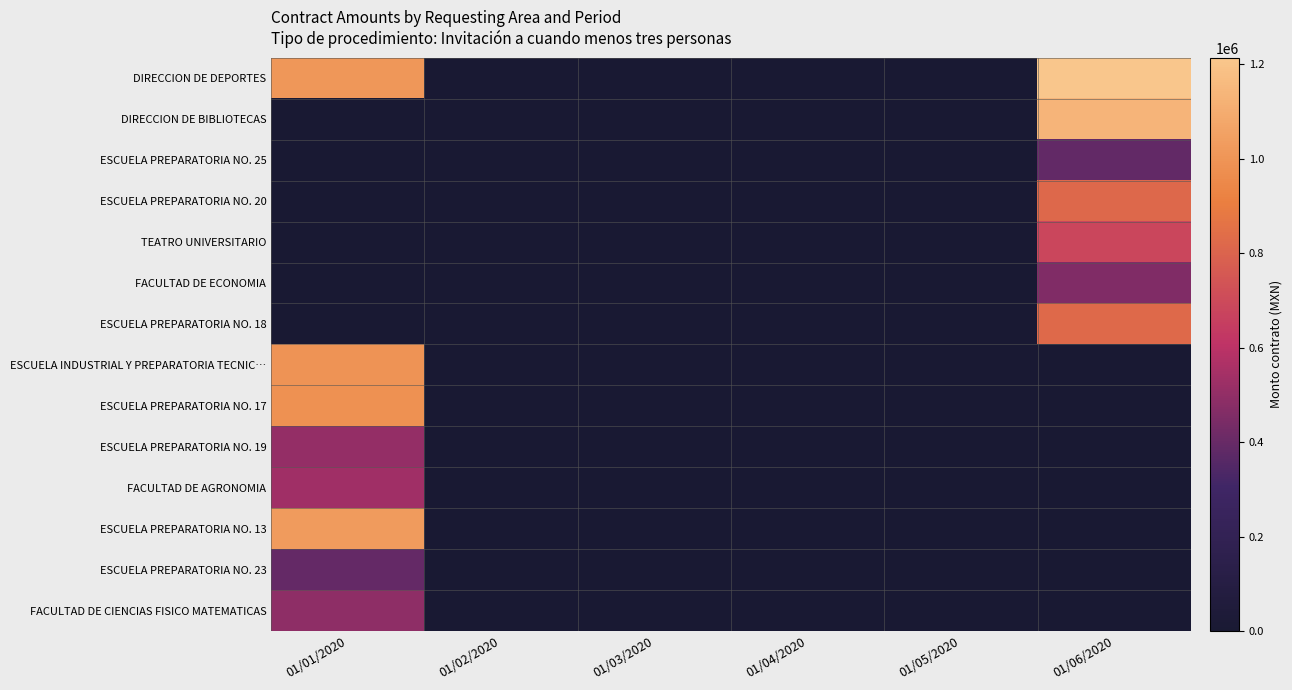

Reading right to left, transcribe all the data shown in this chart.

DIRECCION DE DEPORTES: 01/06/2020=1214196	01/05/2020=0	01/04/2020=0	01/03/2020=0	01/02/2020=0	01/01/2020=1010826
DIRECCION DE BIBLIOTECAS: 01/06/2020=1137080	01/05/2020=0	01/04/2020=0	01/03/2020=0	01/02/2020=0	01/01/2020=0
ESCUELA PREPARATORIA NO. 25: 01/06/2020=384709	01/05/2020=0	01/04/2020=0	01/03/2020=0	01/02/2020=0	01/01/2020=0
ESCUELA PREPARATORIA NO. 20: 01/06/2020=819847	01/05/2020=0	01/04/2020=0	01/03/2020=0	01/02/2020=0	01/01/2020=0
TEATRO UNIVERSITARIO: 01/06/2020=683563	01/05/2020=0	01/04/2020=0	01/03/2020=0	01/02/2020=0	01/01/2020=0
FACULTAD DE ECONOMIA: 01/06/2020=458600	01/05/2020=0	01/04/2020=0	01/03/2020=0	01/02/2020=0	01/01/2020=0
ESCUELA PREPARATORIA NO. 18: 01/06/2020=821914	01/05/2020=0	01/04/2020=0	01/03/2020=0	01/02/2020=0	01/01/2020=0
ESCUELA INDUSTRIAL Y PREPARATORIA TECNIC…: 01/06/2020=0	01/05/2020=0	01/04/2020=0	01/03/2020=0	01/02/2020=0	01/01/2020=995541
ESCUELA PREPARATORIA NO. 17: 01/06/2020=0	01/05/2020=0	01/04/2020=0	01/03/2020=0	01/02/2020=0	01/01/2020=982828
ESCUELA PREPARATORIA NO. 19: 01/06/2020=0	01/05/2020=0	01/04/2020=0	01/03/2020=0	01/02/2020=0	01/01/2020=504800
FACULTAD DE AGRONOMIA: 01/06/2020=0	01/05/2020=0	01/04/2020=0	01/03/2020=0	01/02/2020=0	01/01/2020=532250
ESCUELA PREPARATORIA NO. 13: 01/06/2020=0	01/05/2020=0	01/04/2020=0	01/03/2020=0	01/02/2020=0	01/01/2020=1024590
ESCUELA PREPARATORIA NO. 23: 01/06/2020=0	01/05/2020=0	01/04/2020=0	01/03/2020=0	01/02/2020=0	01/01/2020=388955
FACULTAD DE CIENCIAS FISICO MATEMATICAS: 01/06/2020=0	01/05/2020=0	01/04/2020=0	01/03/2020=0	01/02/2020=0	01/01/2020=492698